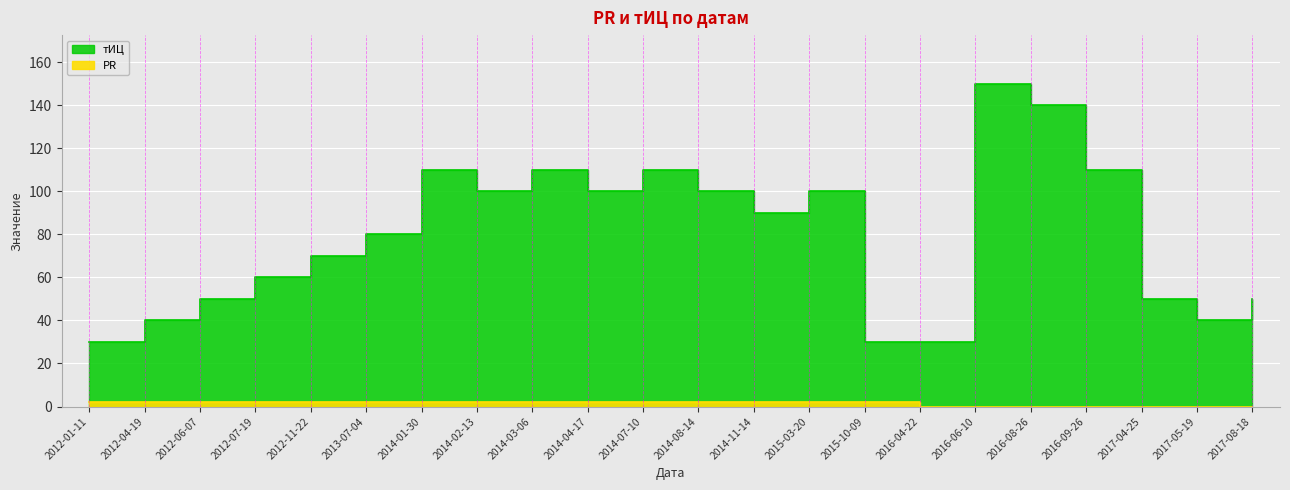

What is the difference between the тИЦ values at 2012-01-11 and 2012-07-19?

30